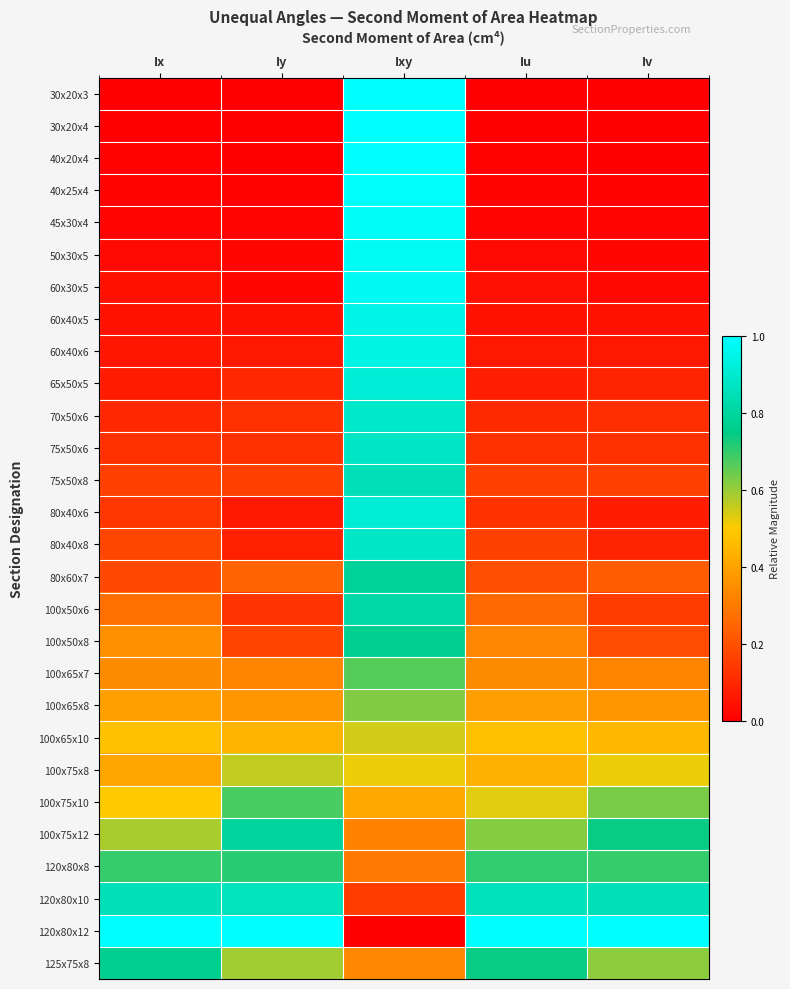

Reading right to left, list all the values displayed in this chart.

30x20x3: Iv=0.0	Iu=0.0	Ixy=1.0	Iy=0.0	Ix=0.0
30x20x4: Iv=0.0	Iu=0.0	Ixy=1.0	Iy=0.0	Ix=0.0
40x20x4: Iv=0.0	Iu=0.0	Ixy=1.0	Iy=0.0	Ix=0.0
40x25x4: Iv=0.0	Iu=0.0	Ixy=1.0	Iy=0.0	Ix=0.0
45x30x4: Iv=0.0	Iu=0.0	Ixy=1.0	Iy=0.0	Ix=0.0
50x30x5: Iv=0.0	Iu=0.0	Ixy=1.0	Iy=0.0	Ix=0.0
60x30x5: Iv=0.0	Iu=0.0	Ixy=1.0	Iy=0.0	Ix=0.0
60x40x5: Iv=0.0	Iu=0.0	Ixy=1.0	Iy=0.0	Ix=0.0
60x40x6: Iv=0.1	Iu=0.1	Ixy=0.9	Iy=0.1	Ix=0.1
65x50x5: Iv=0.1	Iu=0.1	Ixy=0.9	Iy=0.1	Ix=0.1
70x50x6: Iv=0.1	Iu=0.1	Ixy=0.9	Iy=0.1	Ix=0.1
75x50x6: Iv=0.1	Iu=0.1	Ixy=0.9	Iy=0.1	Ix=0.1
75x50x8: Iv=0.2	Iu=0.2	Ixy=0.8	Iy=0.2	Ix=0.2
80x40x6: Iv=0.1	Iu=0.1	Ixy=0.9	Iy=0.1	Ix=0.1
80x40x8: Iv=0.1	Iu=0.2	Ixy=0.9	Iy=0.1	Ix=0.2
80x60x7: Iv=0.2	Iu=0.2	Ixy=0.8	Iy=0.2	Ix=0.2
100x50x6: Iv=0.1	Iu=0.3	Ixy=0.8	Iy=0.1	Ix=0.3
100x50x8: Iv=0.2	Iu=0.3	Ixy=0.8	Iy=0.2	Ix=0.4
100x65x7: Iv=0.3	Iu=0.3	Ixy=0.7	Iy=0.3	Ix=0.3
100x65x8: Iv=0.4	Iu=0.4	Ixy=0.6	Iy=0.4	Ix=0.4
100x65x10: Iv=0.5	Iu=0.5	Ixy=0.5	Iy=0.4	Ix=0.5
100x75x8: Iv=0.5	Iu=0.4	Ixy=0.5	Iy=0.6	Ix=0.4
100x75x10: Iv=0.6	Iu=0.5	Ixy=0.4	Iy=0.7	Ix=0.5
100x75x12: Iv=0.7	Iu=0.6	Ixy=0.3	Iy=0.8	Ix=0.6
120x80x8: Iv=0.7	Iu=0.7	Ixy=0.3	Iy=0.7	Ix=0.7
120x80x10: Iv=0.9	Iu=0.9	Ixy=0.1	Iy=0.9	Ix=0.9
120x80x12: Iv=1.0	Iu=1.0	Ixy=0.0	Iy=1.0	Ix=1.0
125x75x8: Iv=0.6	Iu=0.7	Ixy=0.3	Iy=0.6	Ix=0.8